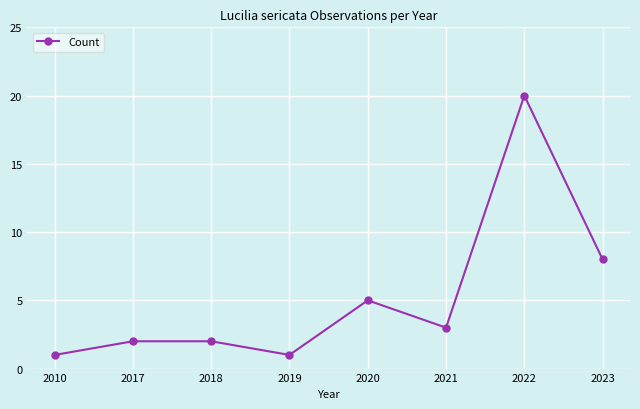

What is the sum of the values at 2021 and 2020?

8